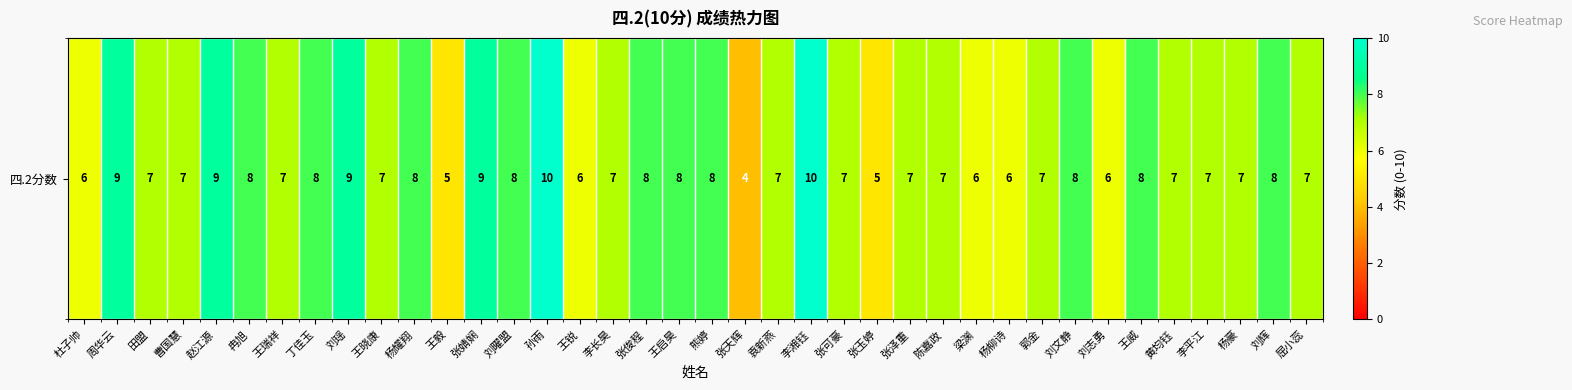

What is the difference between the values at 周华云 and 李长昊?

2